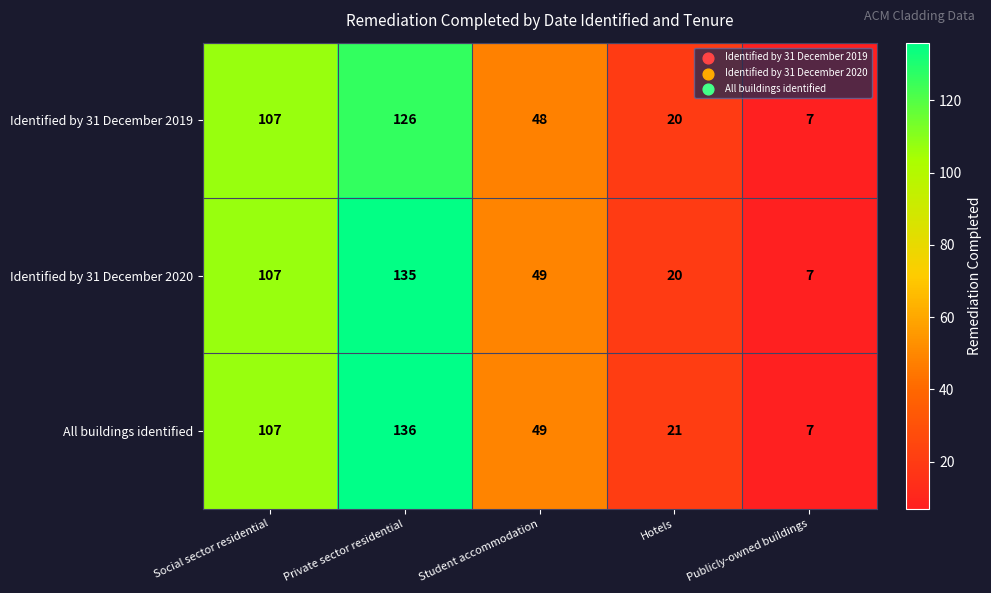

Reading right to left, what are all the values shown in this chart?

Identified by 31 December 2019: Publicly-owned buildings=7	Hotels=20	Student accommodation=48	Private sector residential=126	Social sector residential=107
Identified by 31 December 2020: Publicly-owned buildings=7	Hotels=20	Student accommodation=49	Private sector residential=135	Social sector residential=107
All buildings identified: Publicly-owned buildings=7	Hotels=21	Student accommodation=49	Private sector residential=136	Social sector residential=107